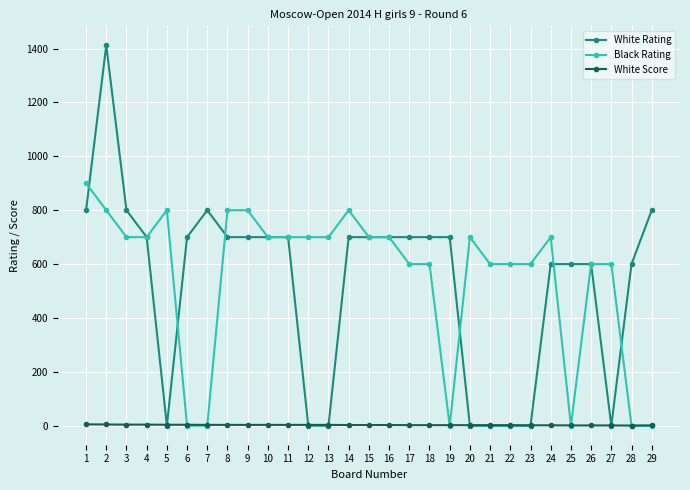

Which series has the widest spread of values?

White Rating